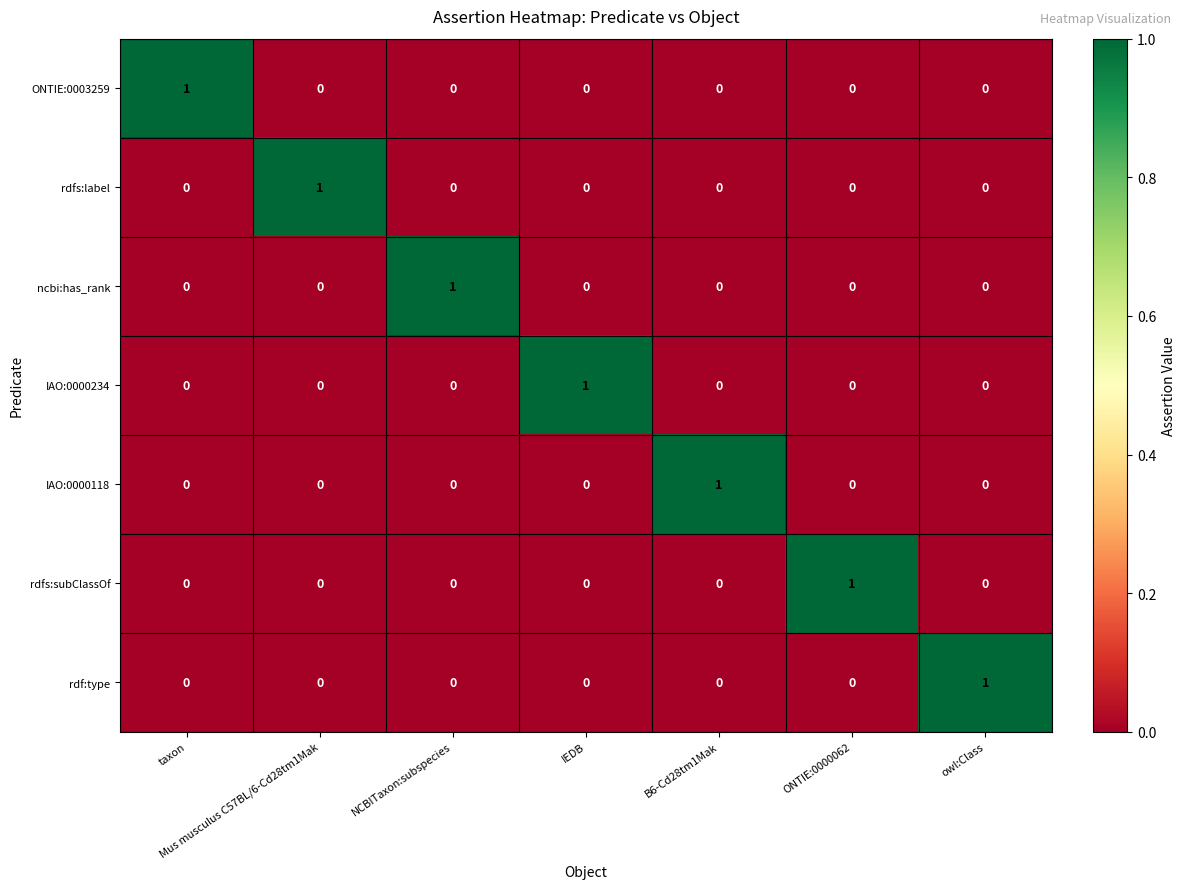

Count the IAO:0000234 values in the range 0 to 1.

7